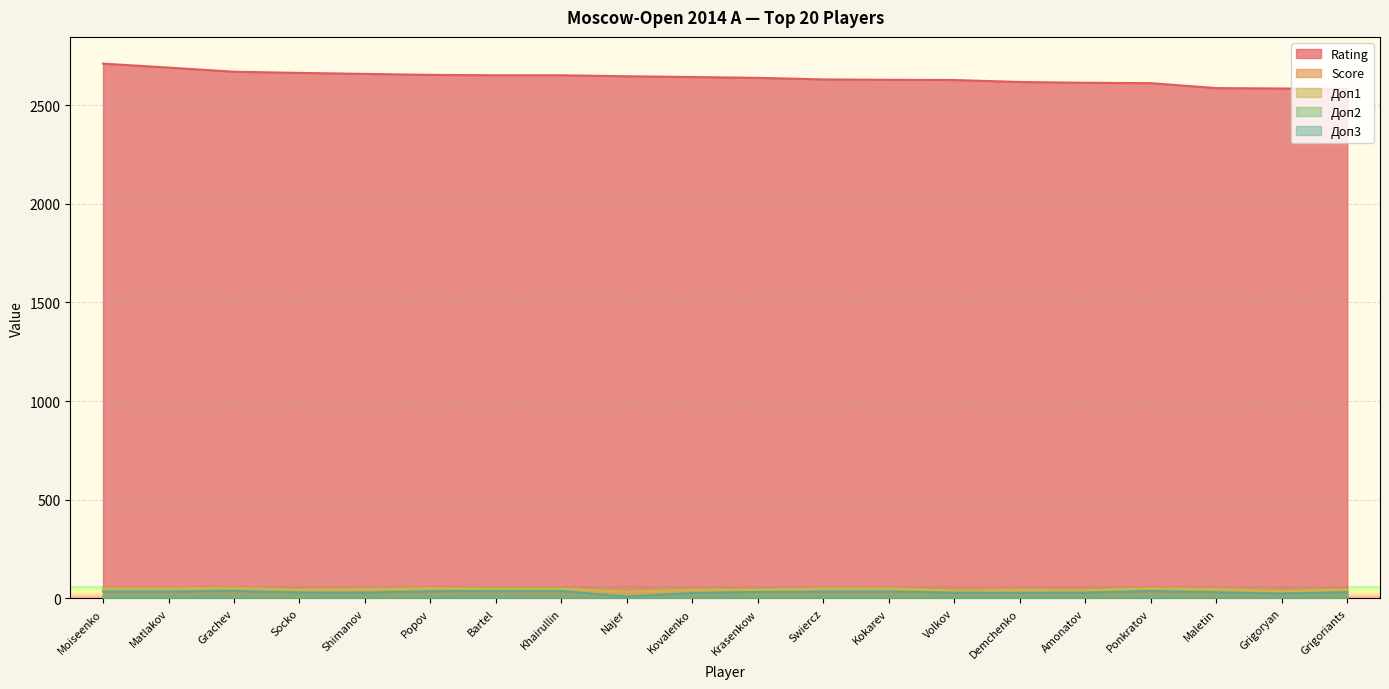

Rank the categories by Score value from highest to lowest.

Moiseenko, Matlakov, Bartel, Krasenkow, Grachev, Popov, Khairullin, Volkov, Demchenko, Amonatov, Ponkratov, Grigoryan, Grigoriants, Socko, Swiercz, Kokarev, Shimanov, Kovalenko, Maletin, Najer